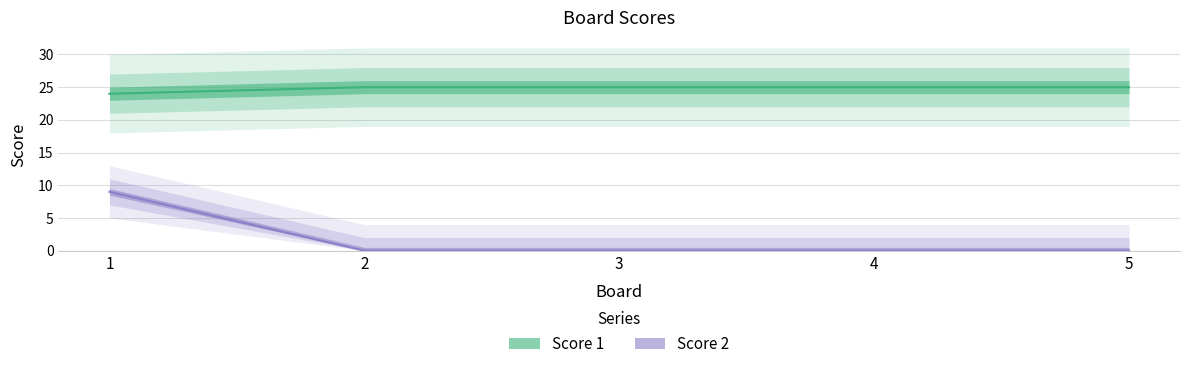

Reading left to right, transcribe all the data shown in this chart.

Score 1: 1=24	2=25	3=25	4=25	5=25
Score 2: 1=9	2=0	3=0	4=0	5=0